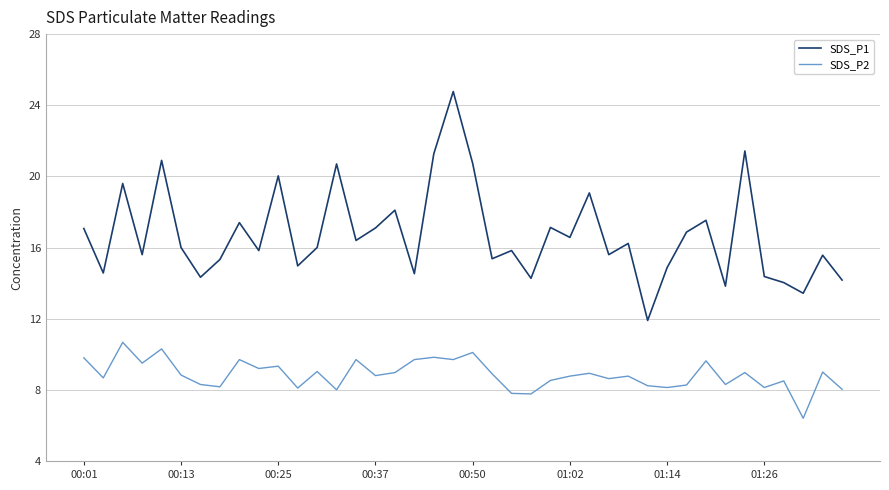

What is the difference between the maximum and minimum values in the SDS_P1 series?

12.9